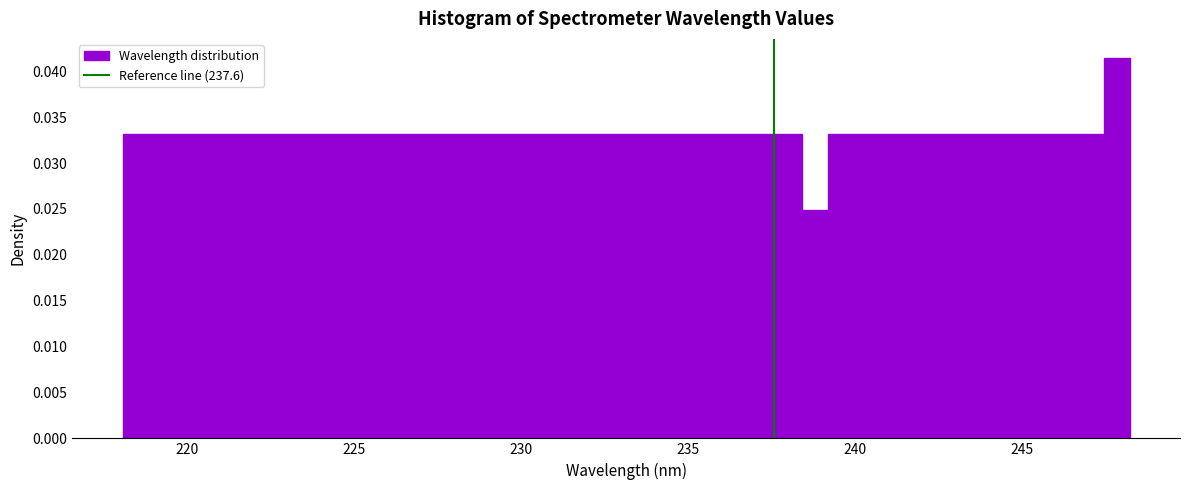

Around what value on the x-axis is the tallest bar? Give the approximate position of its centre, as read against the axis.

248.0